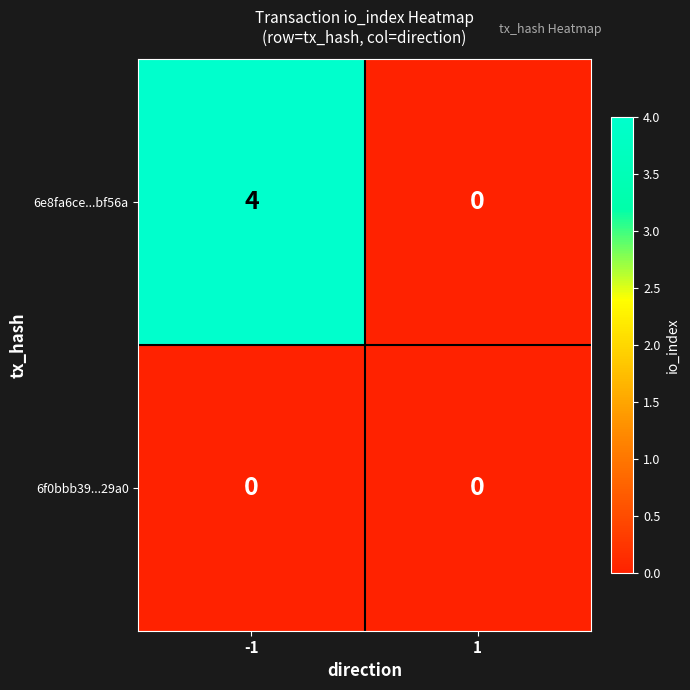

What is the sum of all 6e8fa6ce...bf56a values?

4